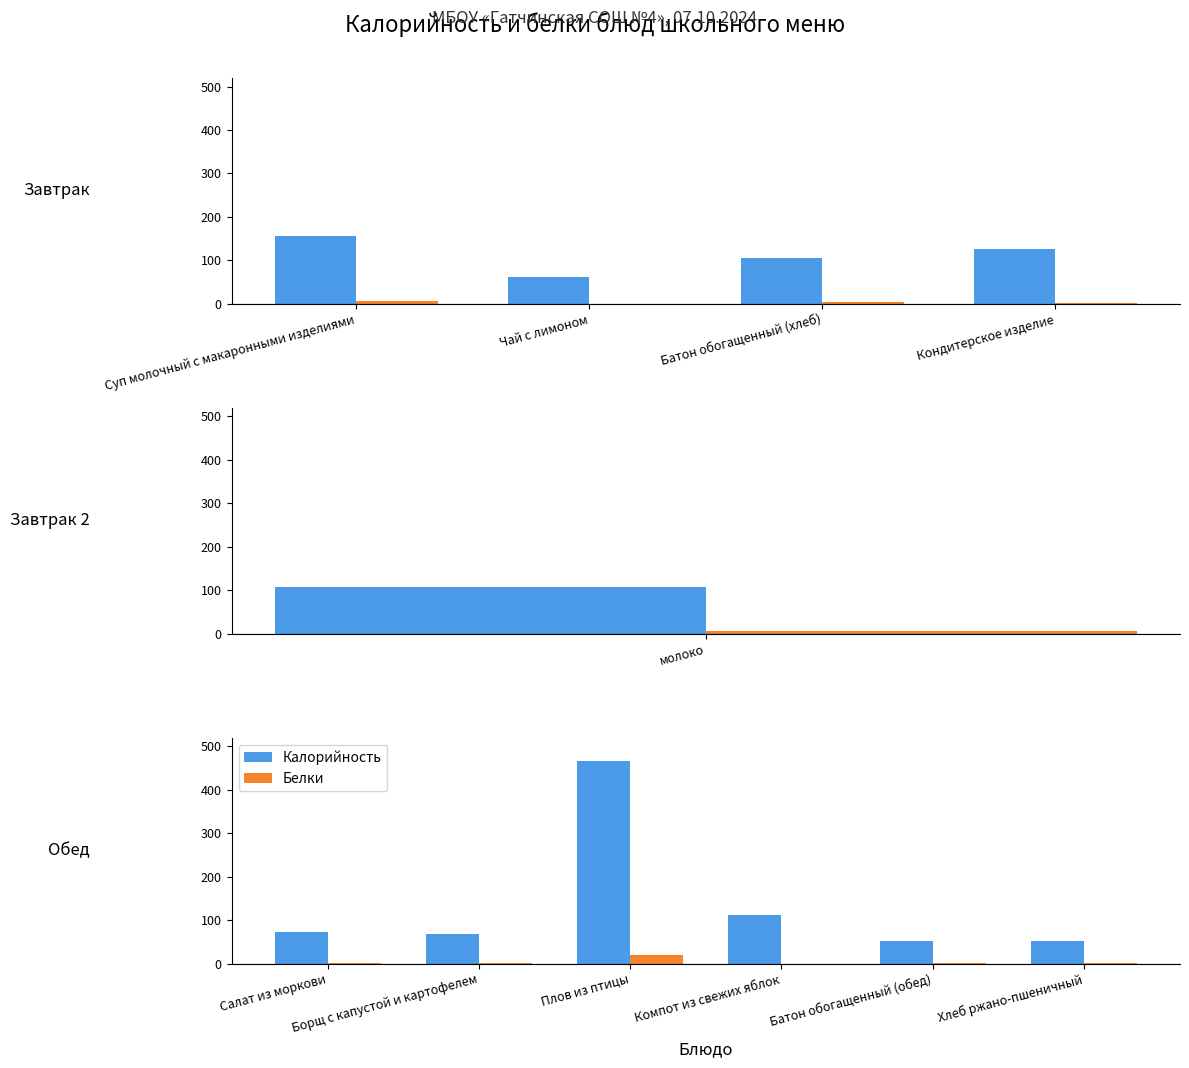

Count the number of categories in the chart.

6